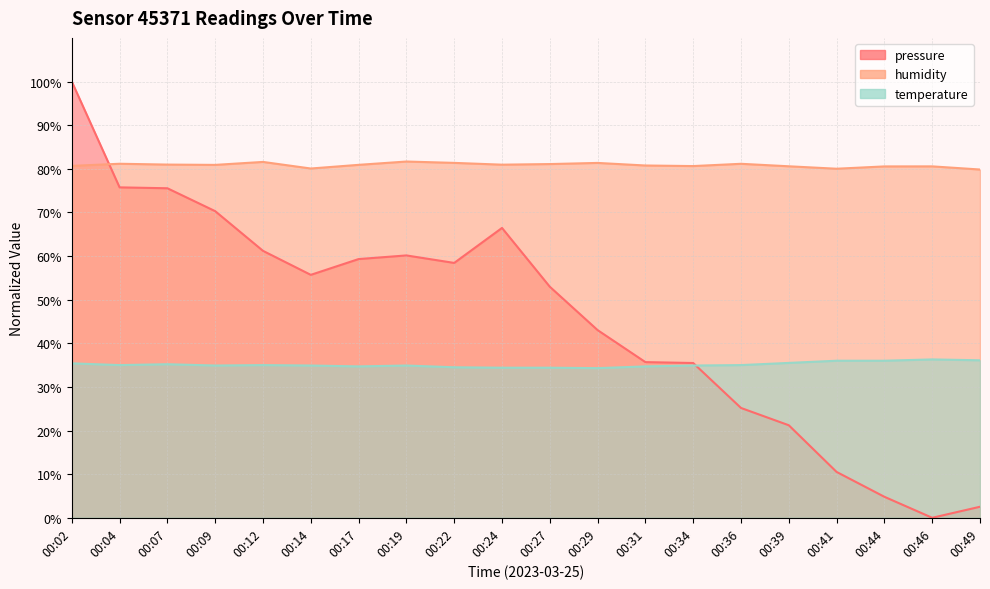

What is the average value of the temperature series?

35.1